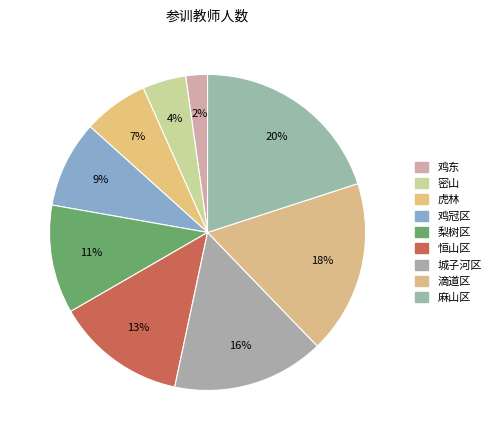

Which slice is the largest?

麻山区